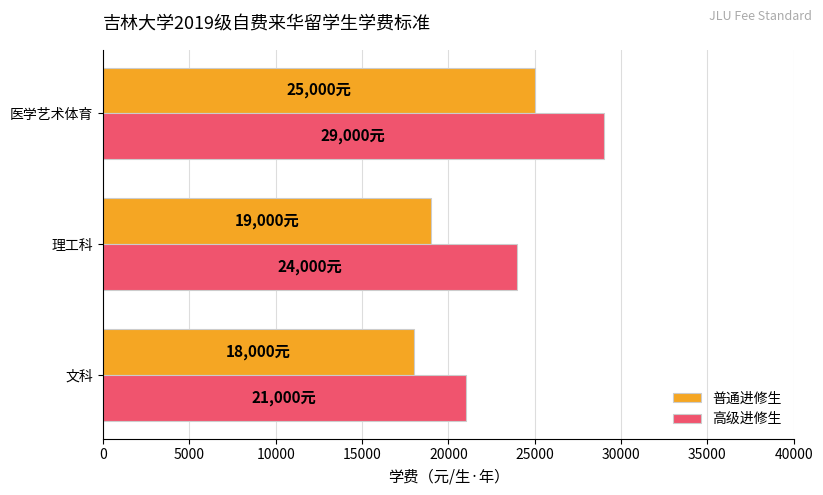

Which series changed the most between 文科 and 医学艺术体育?

高级进修生